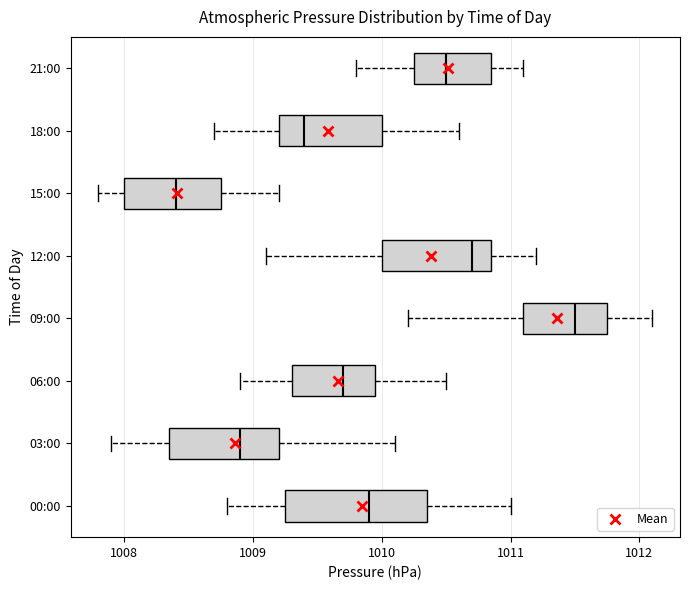

Where is the right edge of the box for 09:00 on the x-axis? The values are not printed on the chart, so give them approximately, as read against the axis.

1011.8